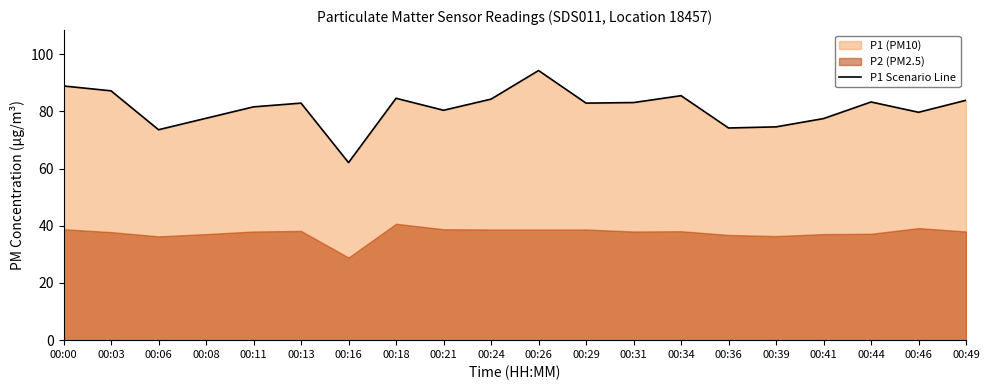

Reading left to right, transcribe all the data shown in this chart.

88.9	87.2	73.6	77.6	81.6	82.9	62.1	84.6	80.4	84.3	94.3	82.9	83.1	85.5	74.2	74.6	77.5	83.3	79.7	83.9